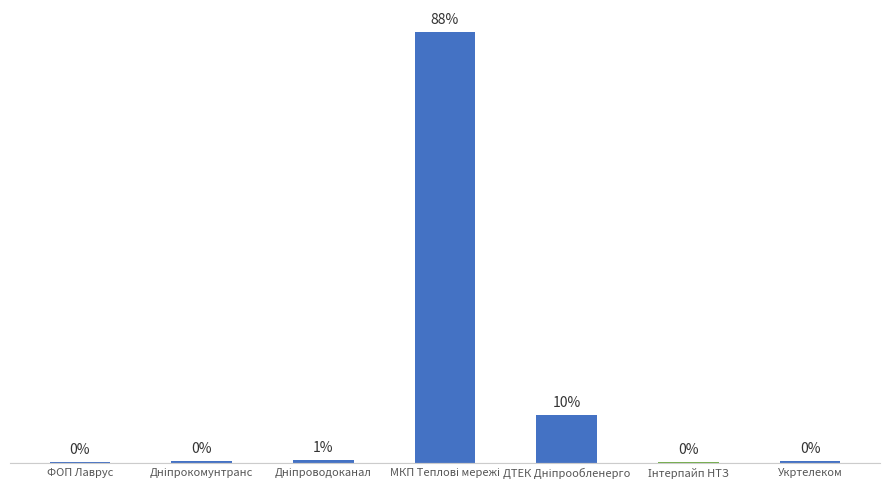

The chart shows a value of 561.0 at Дніпрокомунтранс. True or false?

True